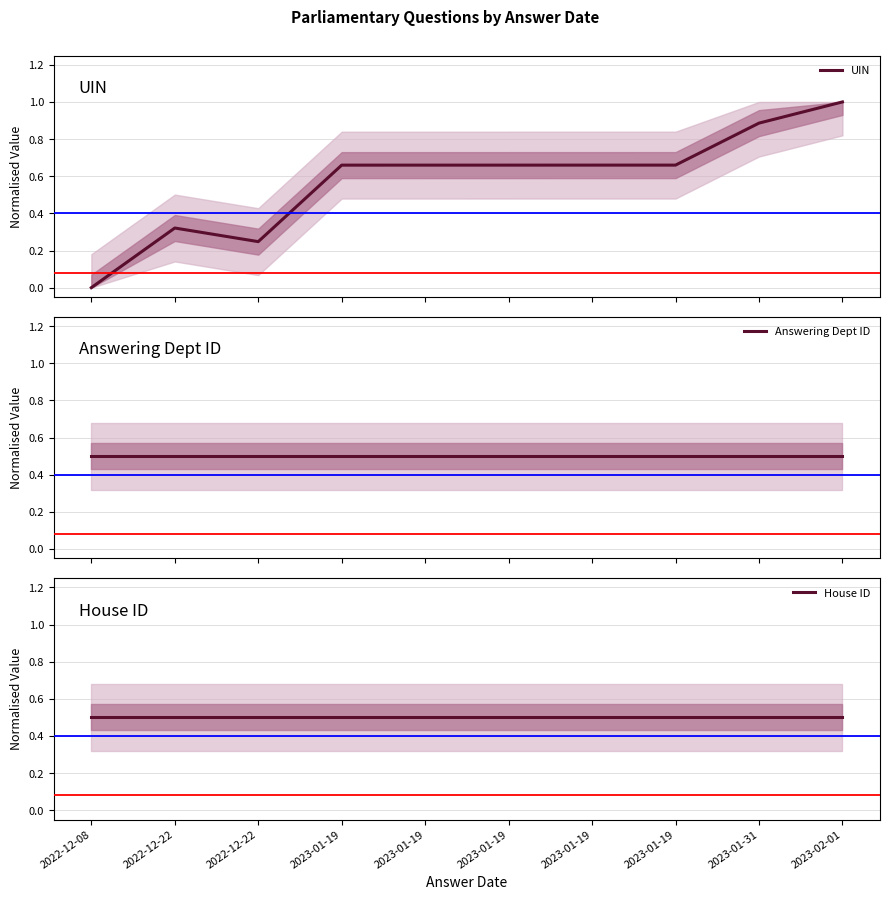

How many interior local valleys does the UIN series have?

1